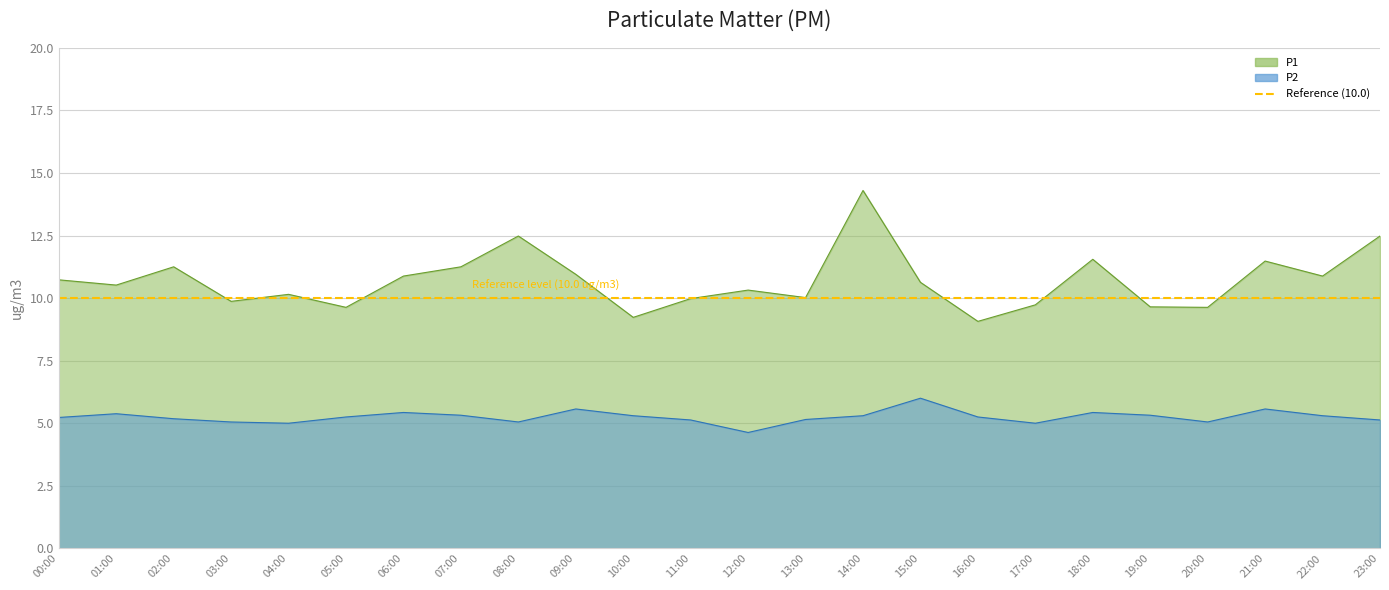

At which category is the sum across all series the highest?

14:00